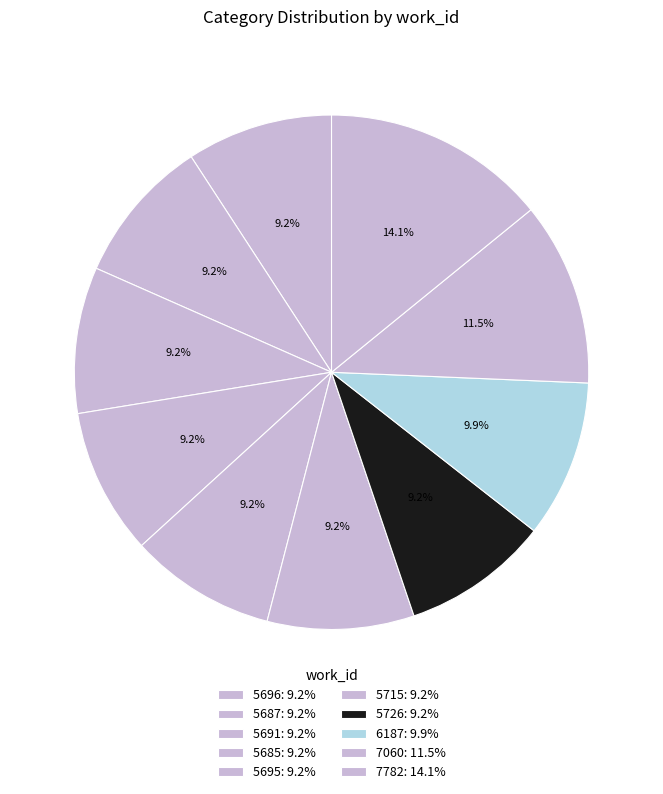

What is the largest slice in the pie chart?

7782